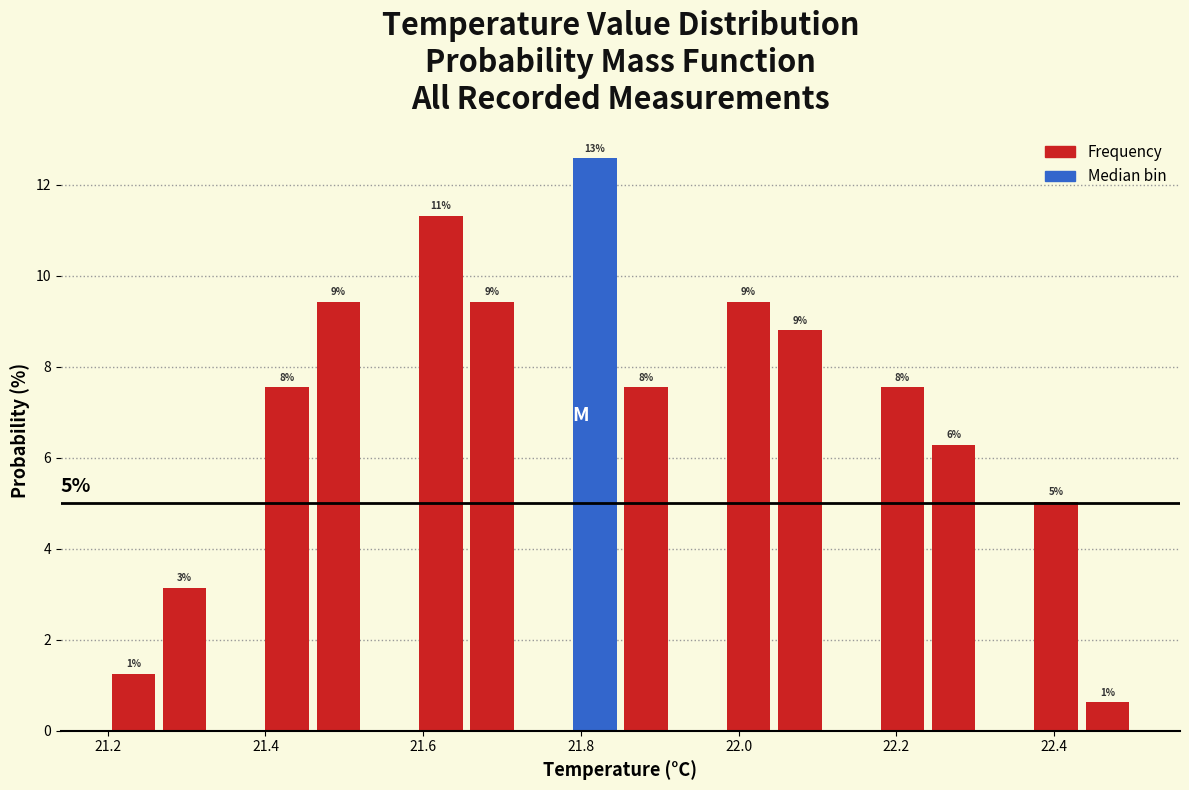

Read against the x-axis, roughly where is the centre of the tallest bar?

21.82